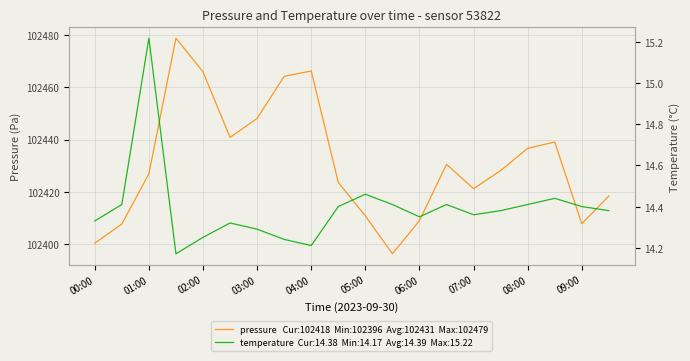

At how many categories does at least one series exceed 94922?

20